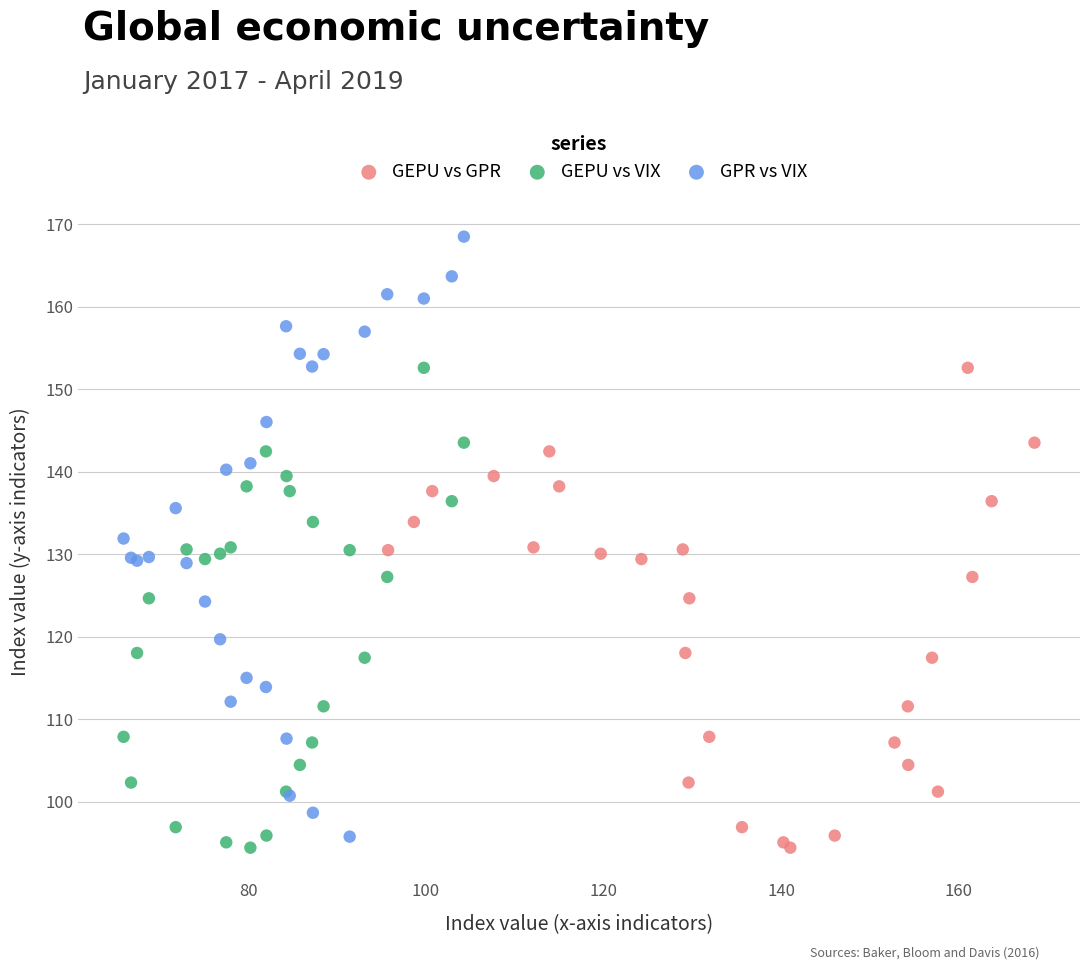

Which series reaches the maximum Y coordinate?

GPR vs VIX